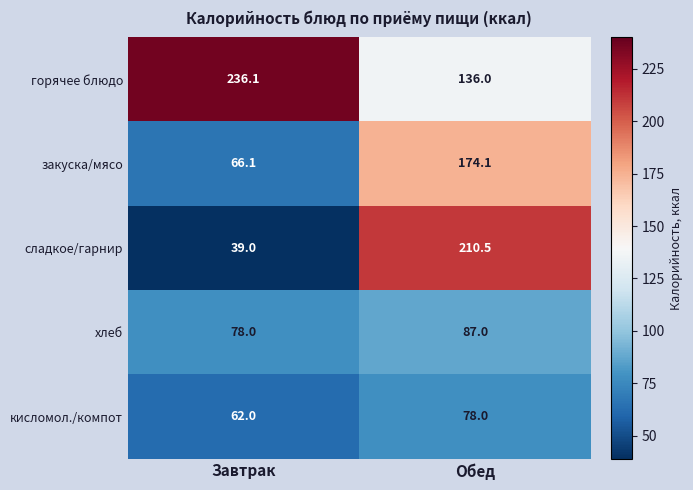

What is the difference between the maximum and minimum values in the хлеб series?

9.0